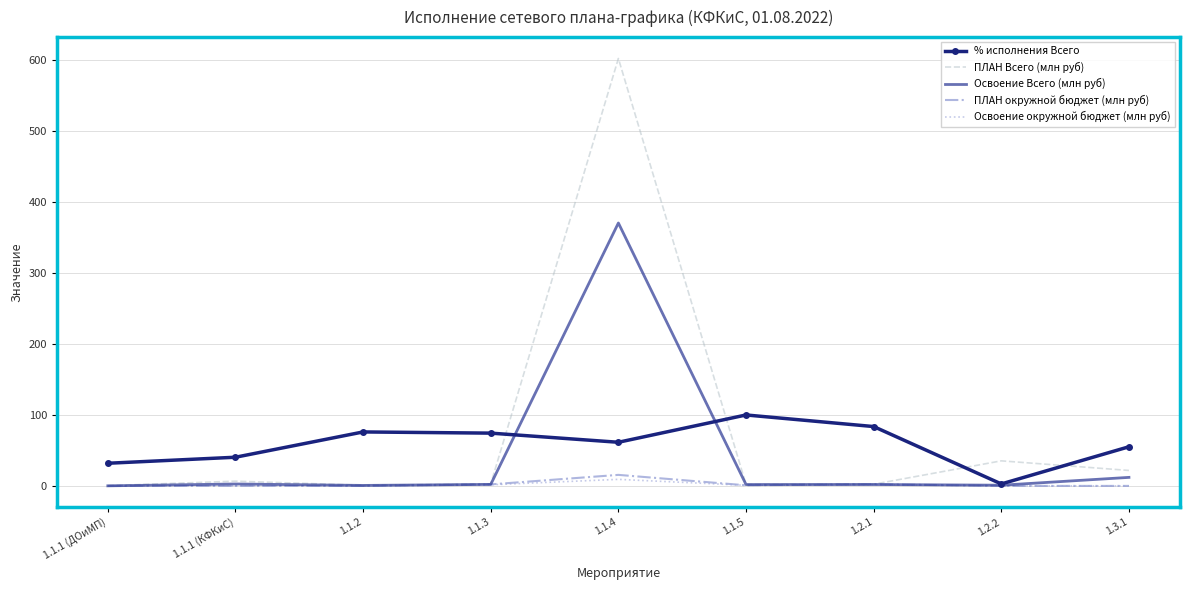

Which series changed the most between 1.1.1 (ДОиМП) and 1.2.1?

% исполнения Всего